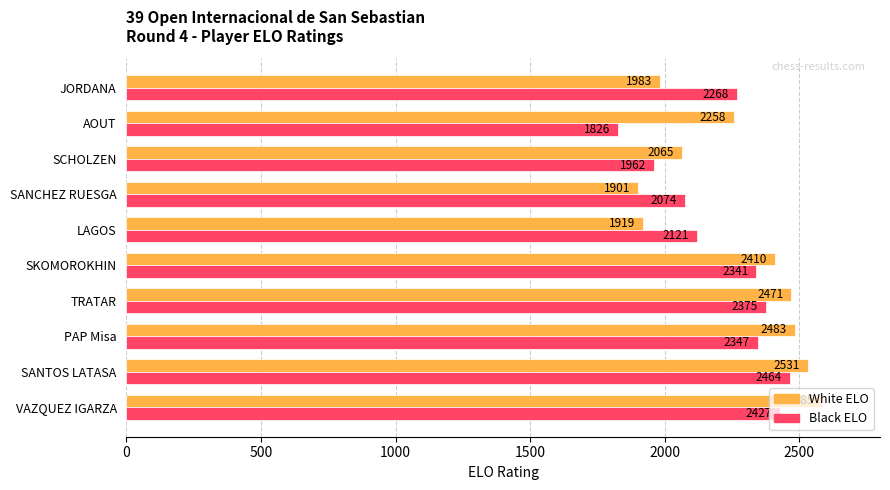

Which series has the largest total across all categories?

White ELO